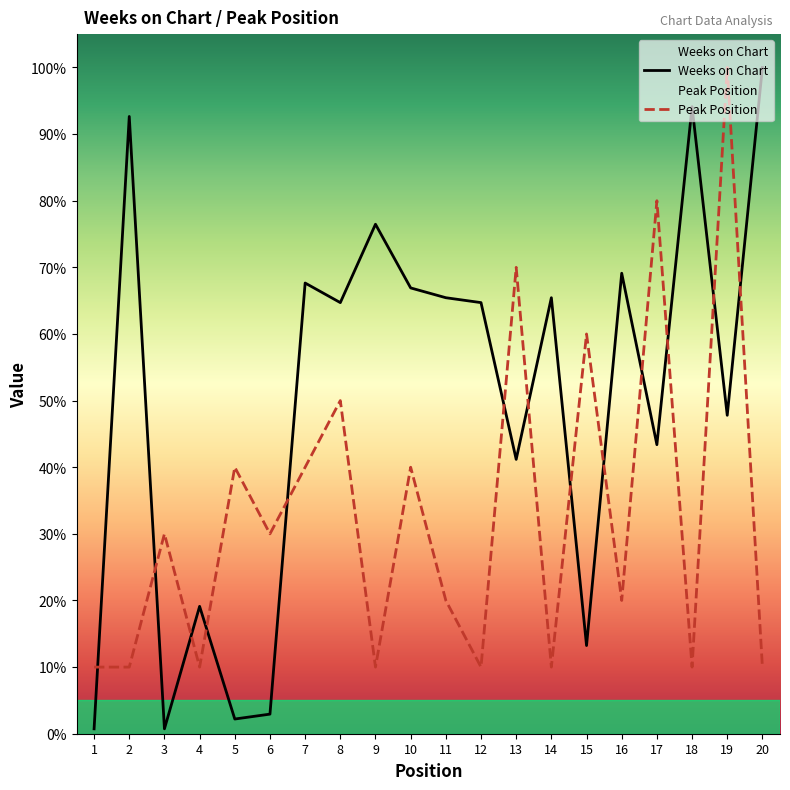

How many times do Weeks on Chart and Peak Position cross each other?

13